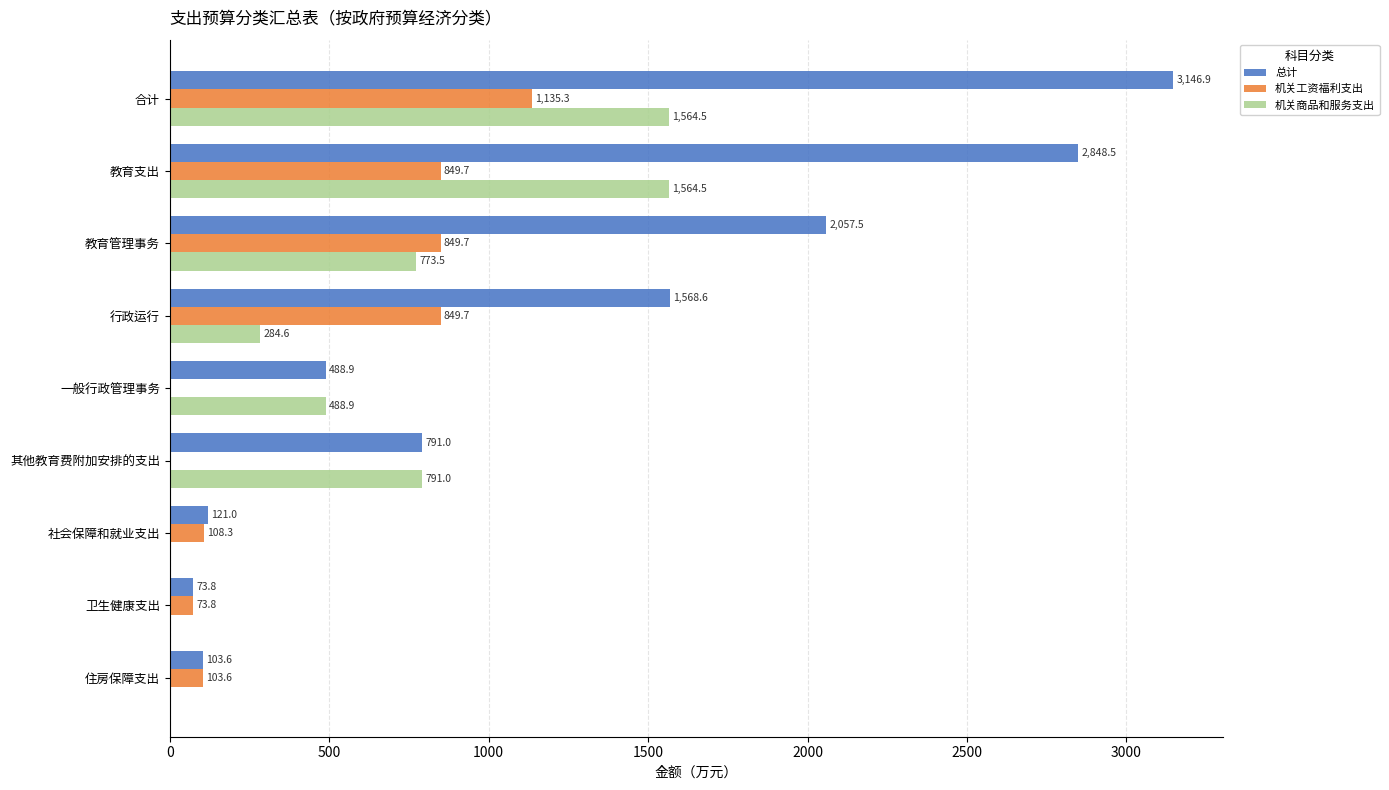

How many distinct data groups are displayed?

3